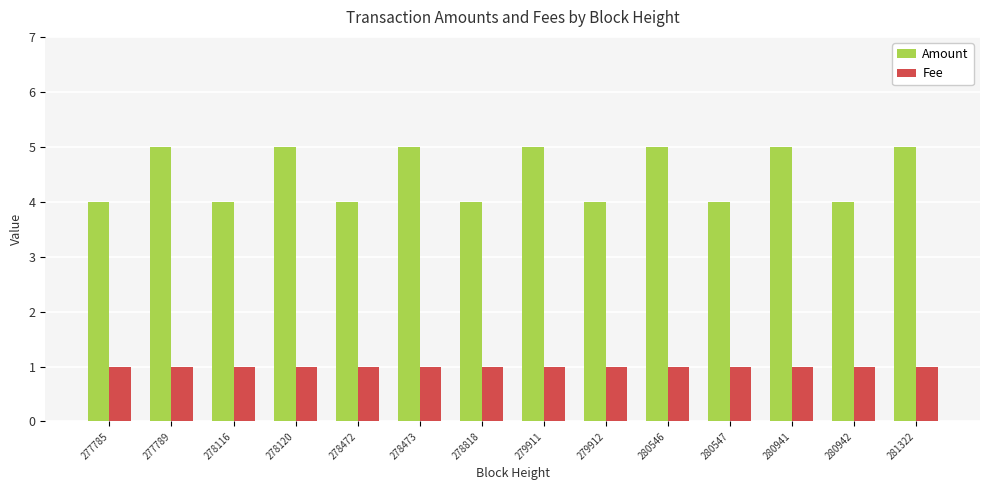

What is the value of the Fee bar at the 9th from the left?

1